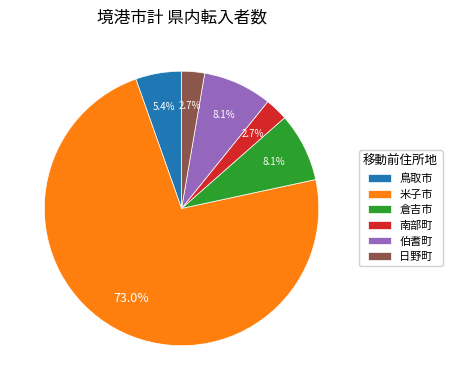

What is the majority slice?

米子市